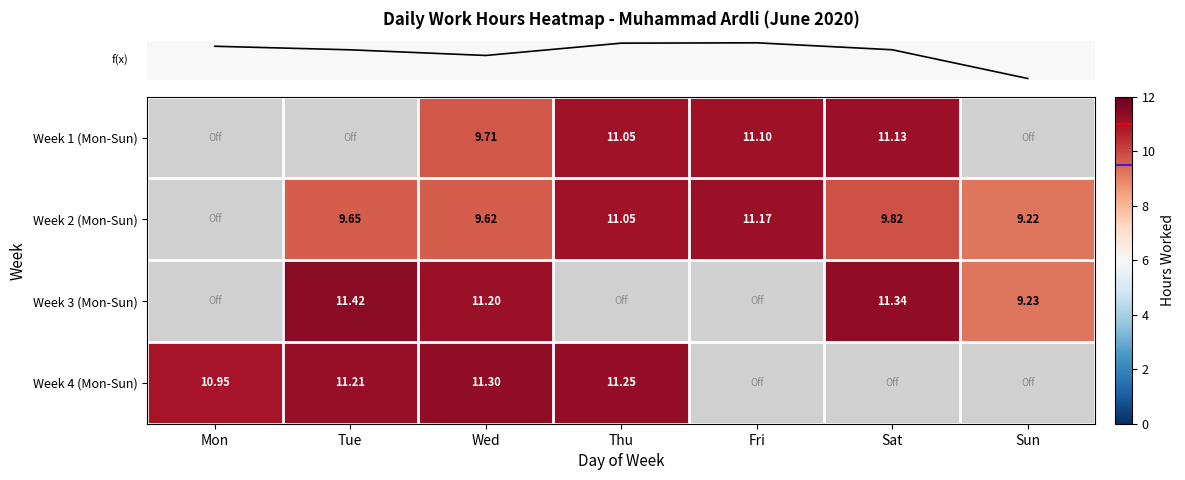

How many data points does each series have?

7